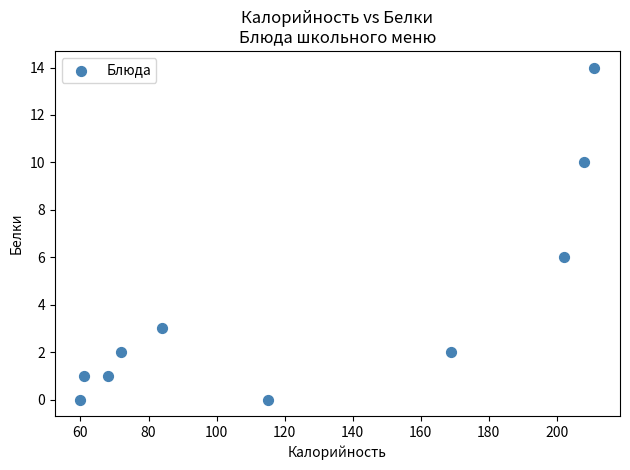

What Y value in the scatter plot is closest to 7?

6